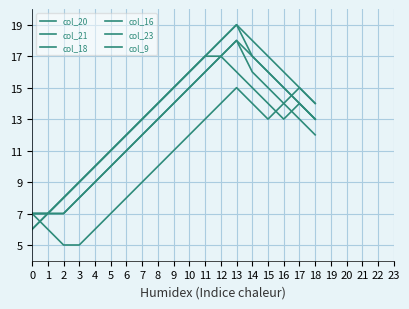

At which category is the sum across all series the highest?

13